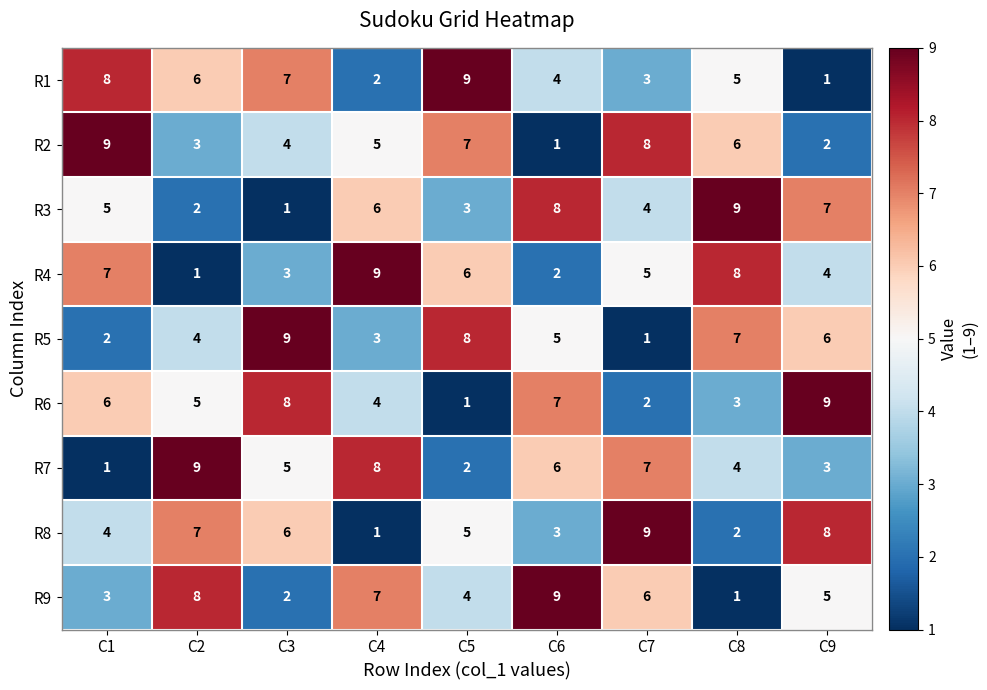

What is the sum of the R4 values at C4 and C8?

17